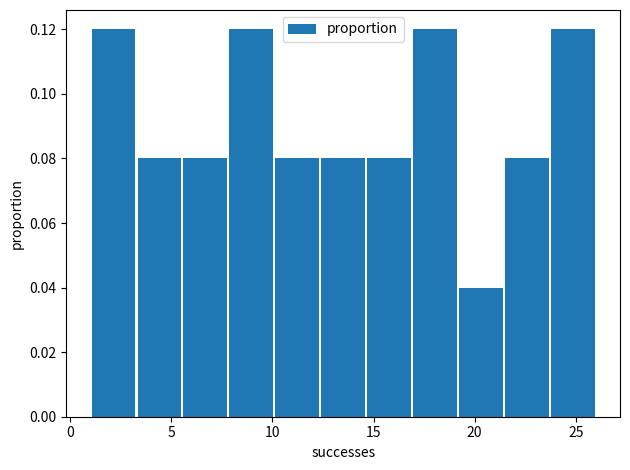

What is the height of the bar covering 5.5 to 8.0 on the x-axis? Neither the bar edges nor the heights are printed on the chart, so give them approximately, as read against the axes.

0.08